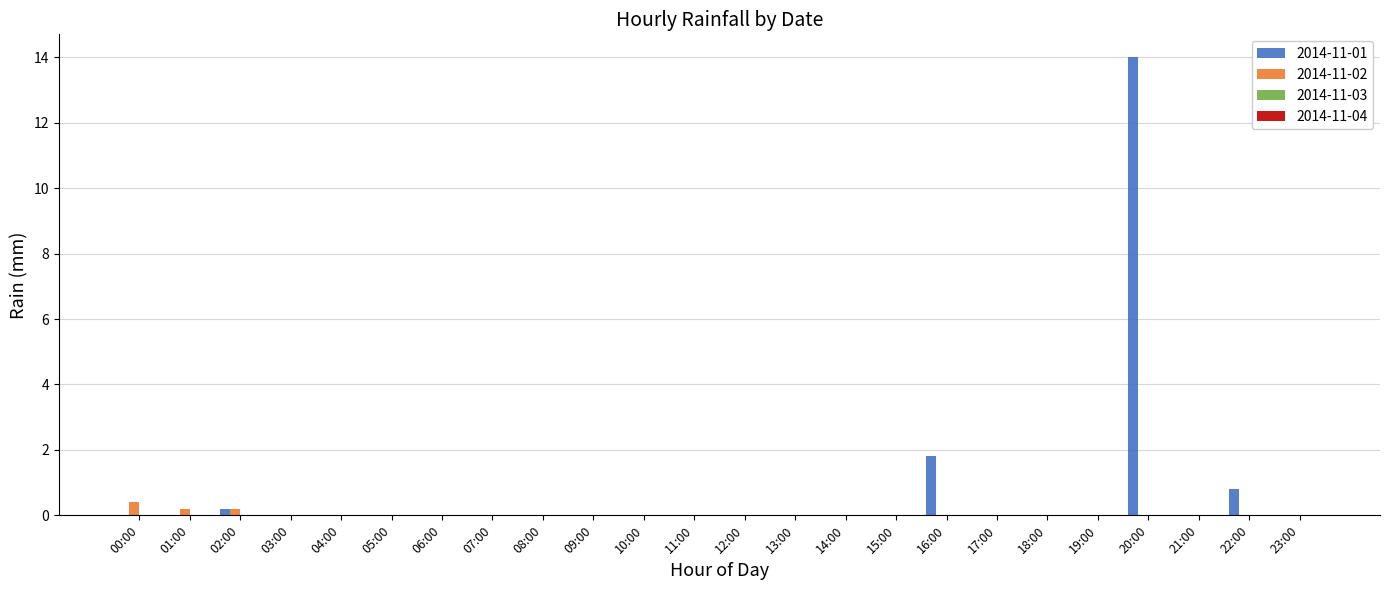

Where is 2014-11-01 nearest to the value 7?

16:00